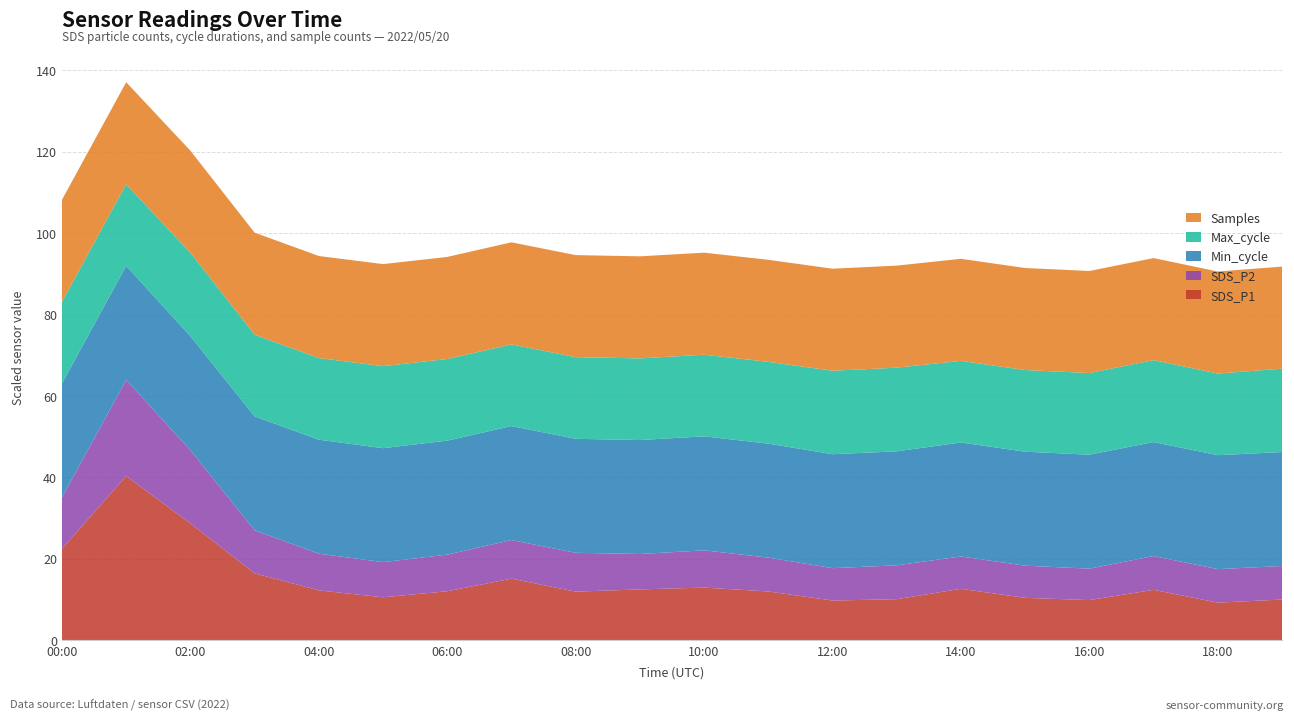

What is the total value across all series at 12:00?

91.3